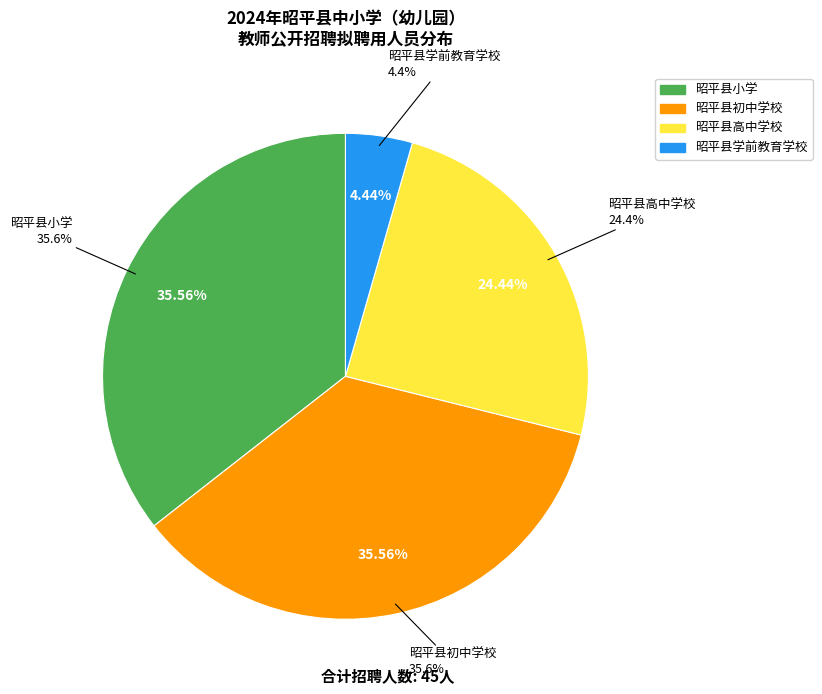

Is 昭平县初中学校 the majority of the pie?

No